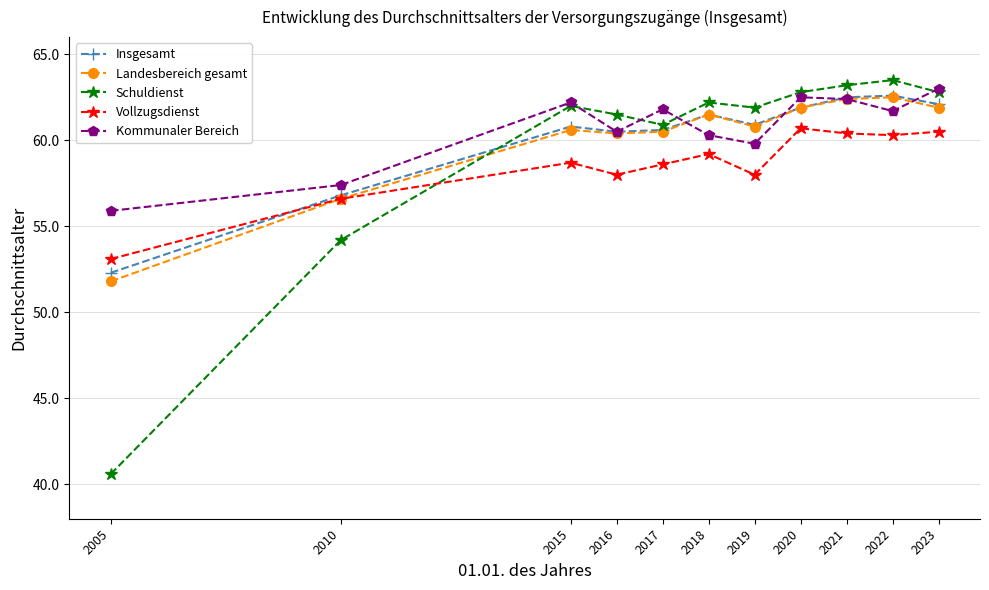

At which label is Insgesamt closest to 57?

2010